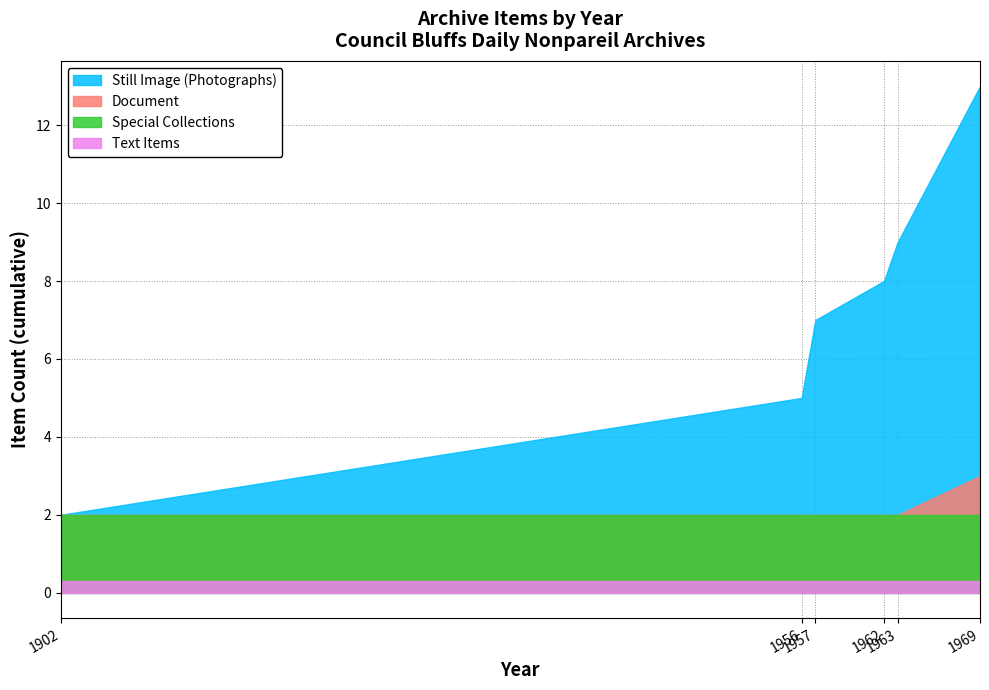

Which series has the largest total across all categories?

Still Image (Photographs)